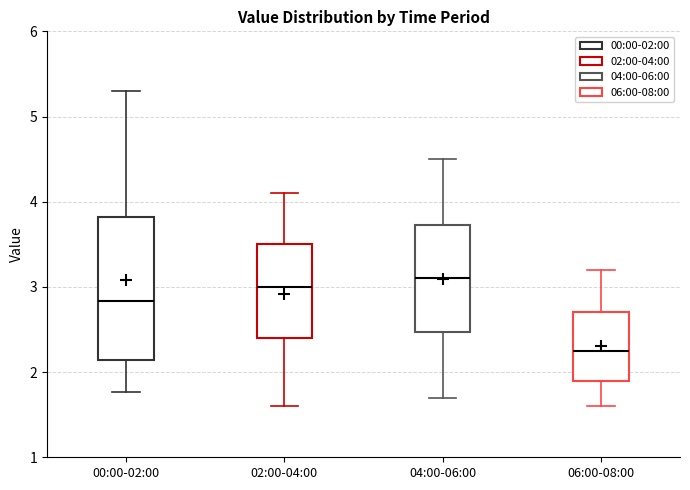

Where is the lower edge of the box for 06:00-08:00 on the y-axis? The values are not printed on the chart, so give them approximately, as read against the axis.

1.9